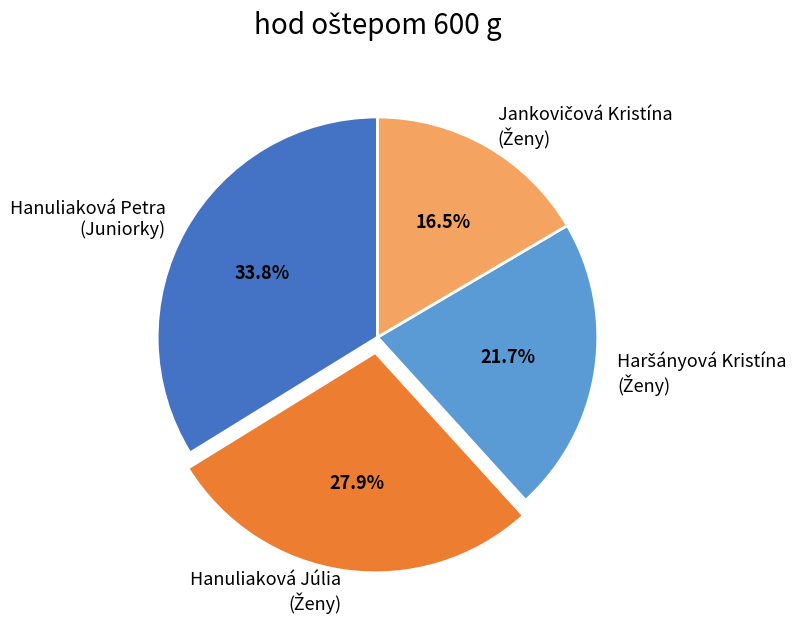

Count the number of slices in the pie.

4